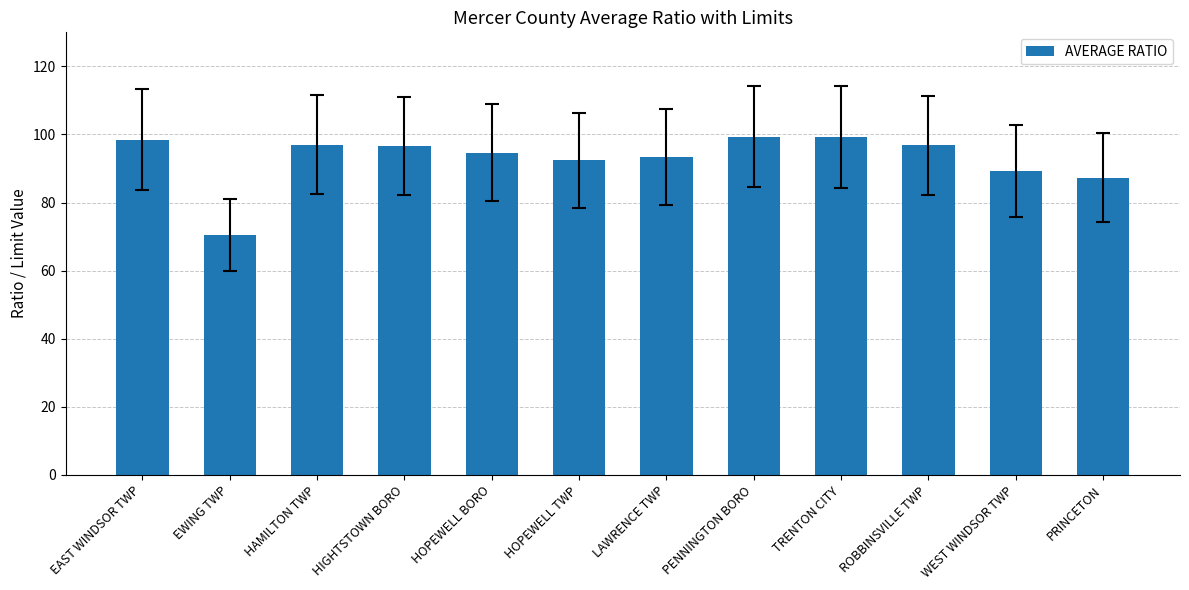

What is the sum of all values?

1115.1